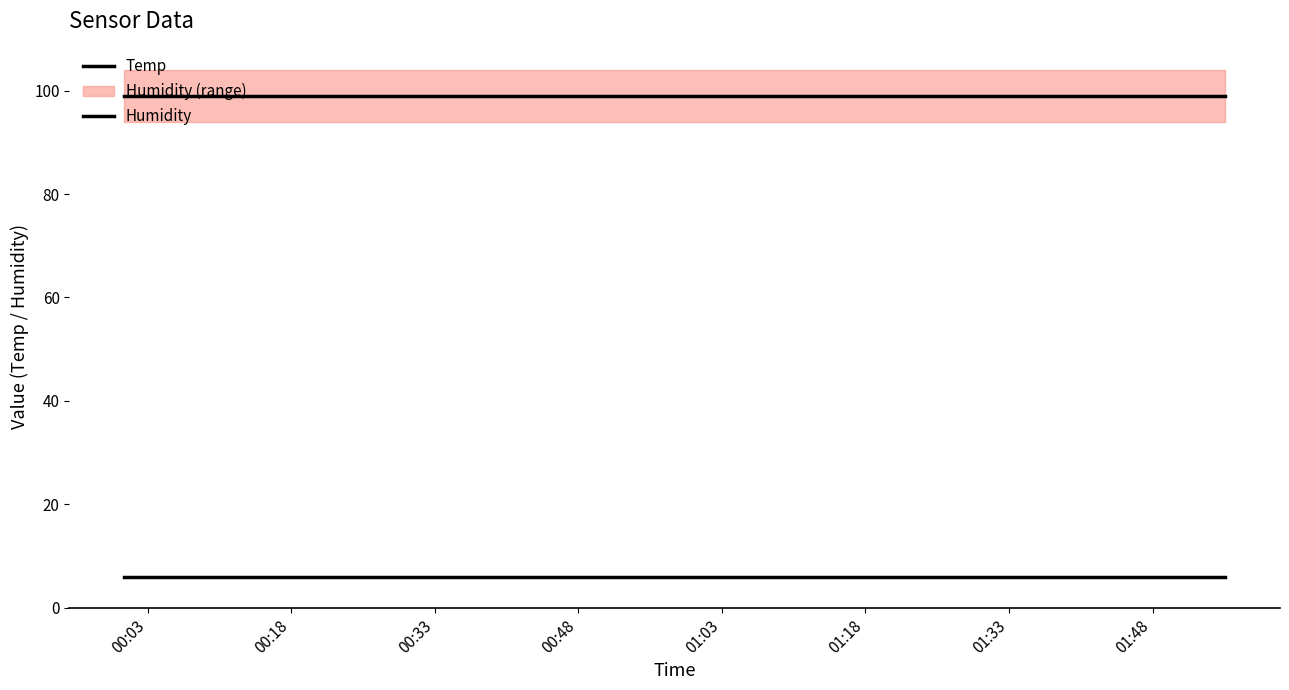

What is the smallest value displayed?

6